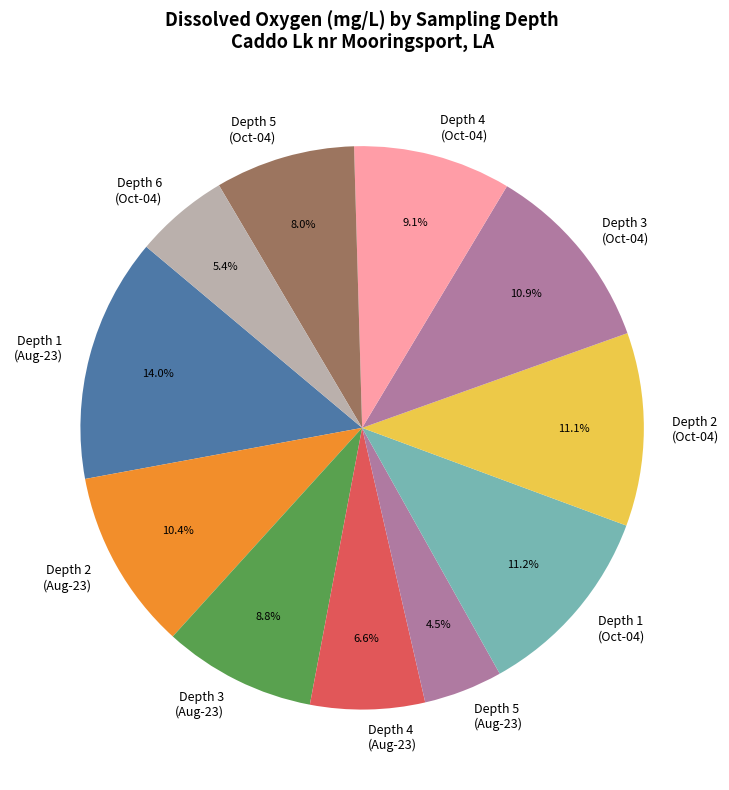

Count the number of slices in the pie.

11